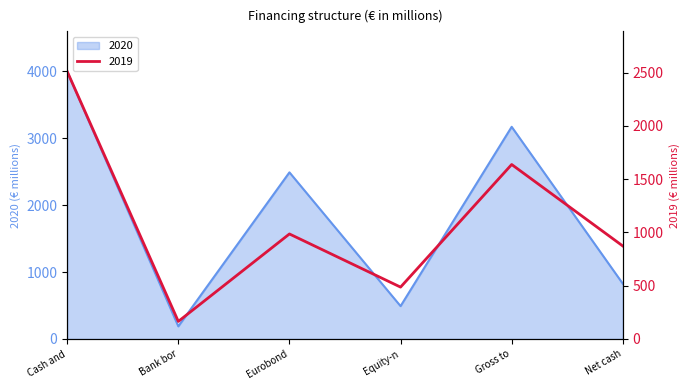

Is it true that 2020 equals 491 at Equity-n?

True